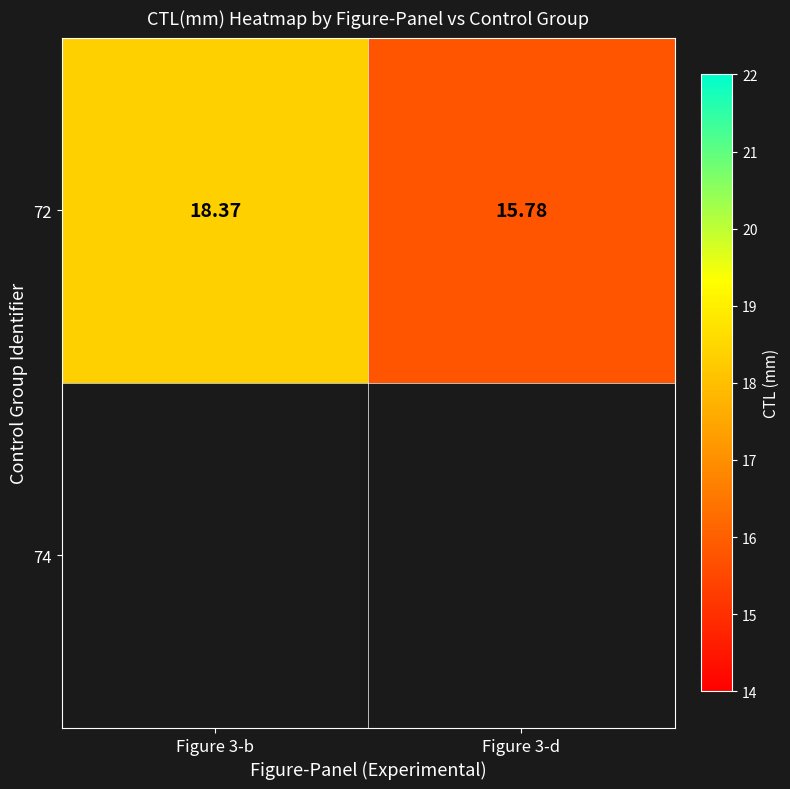

How many values are between 15 and 18?

1